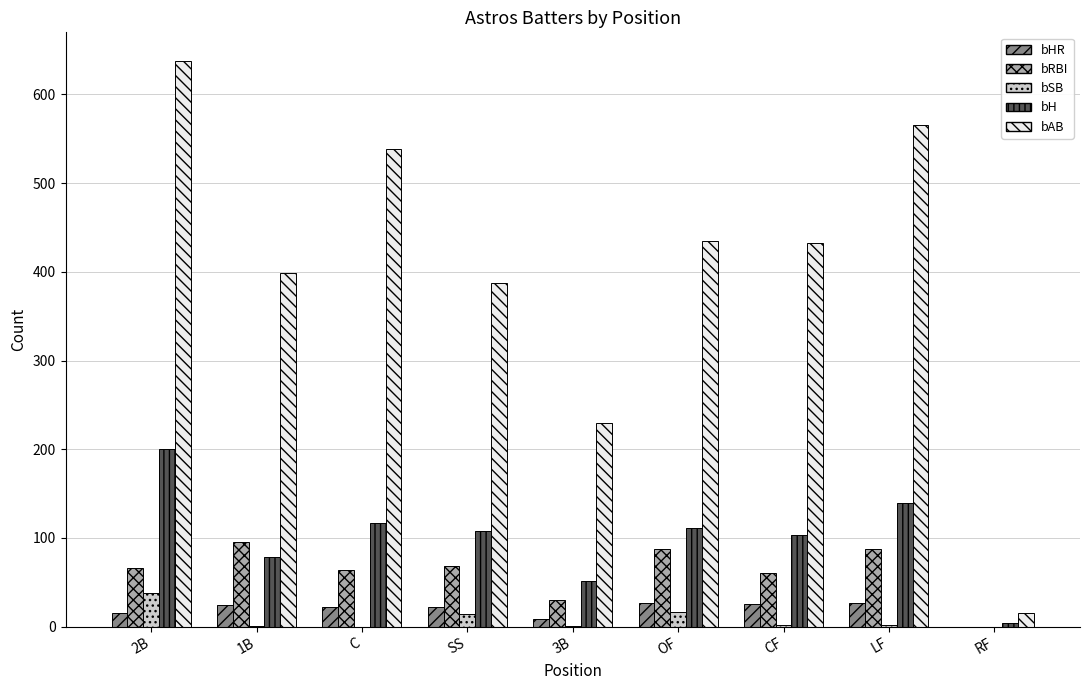

How many values in bHR are above zero?

8